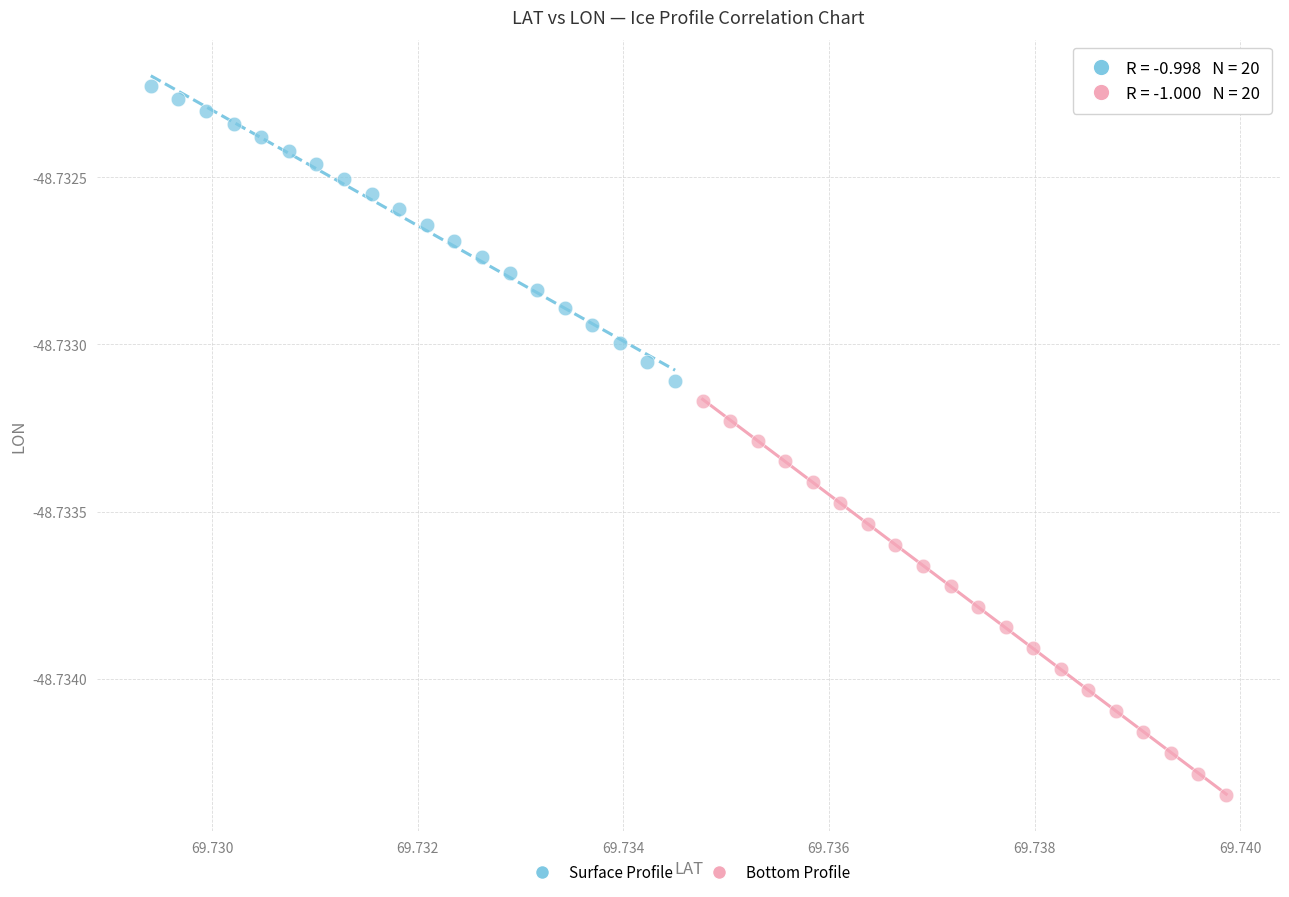

Which series has the widest spread of Y values?

Bottom Profile